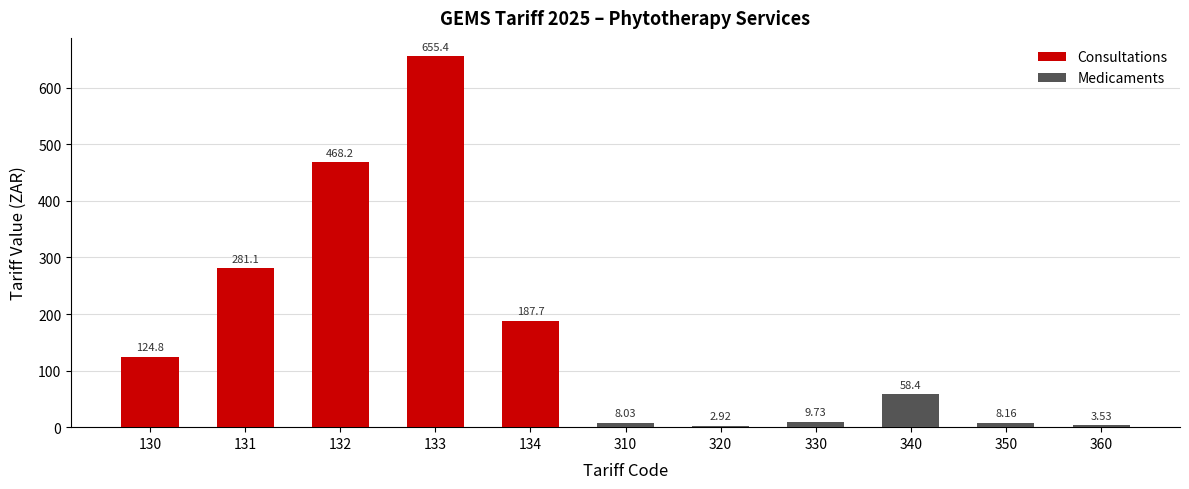

How many values are below 58?

5